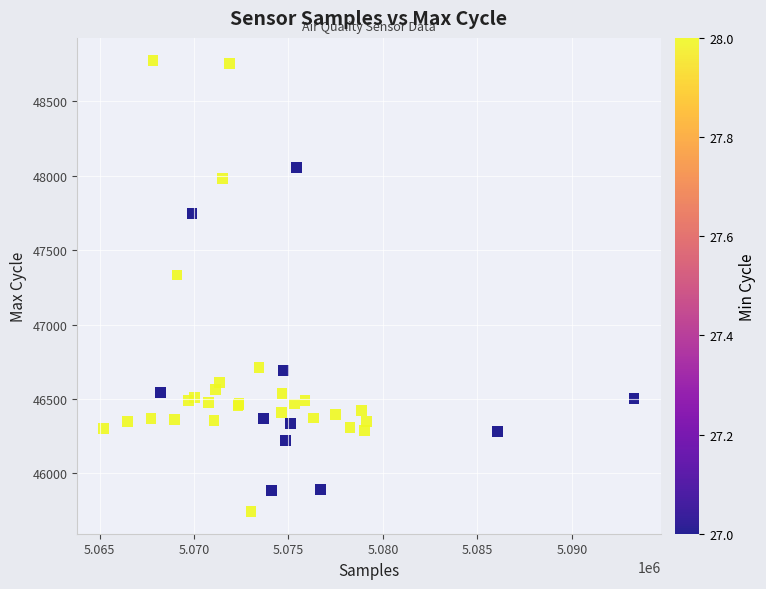

What Y value in the scatter plot is closest to 47260?

47333